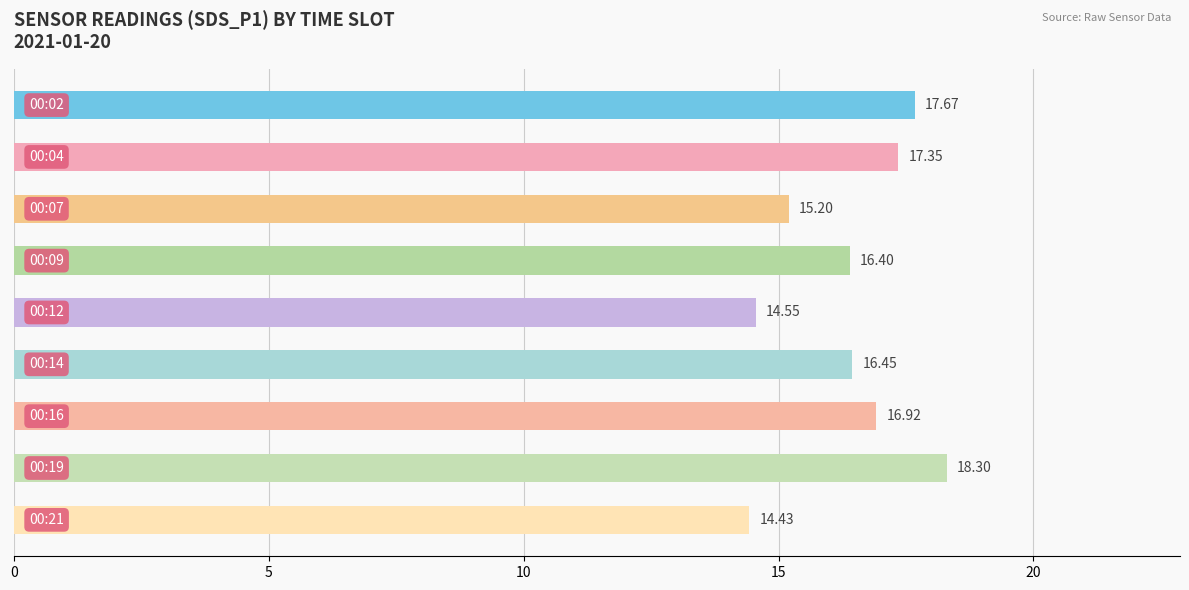

What is the difference between the maximum and minimum values?

3.9